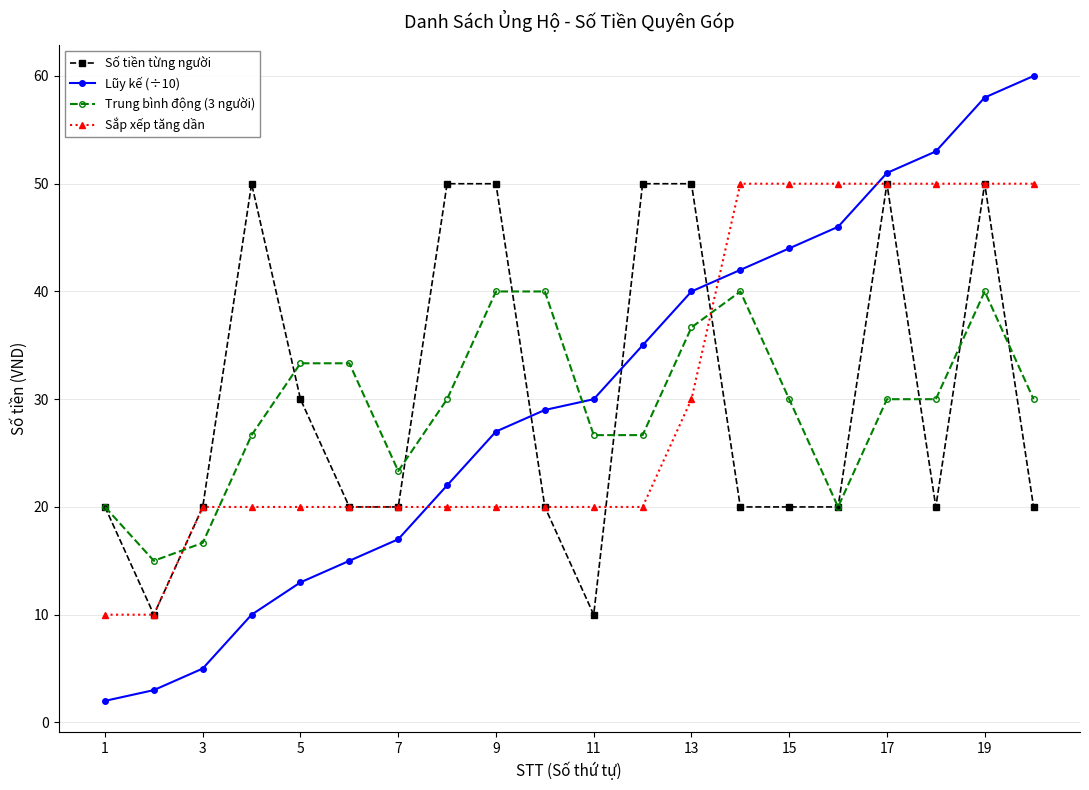

Which series has the widest spread of values?

Lũy kế (÷10)